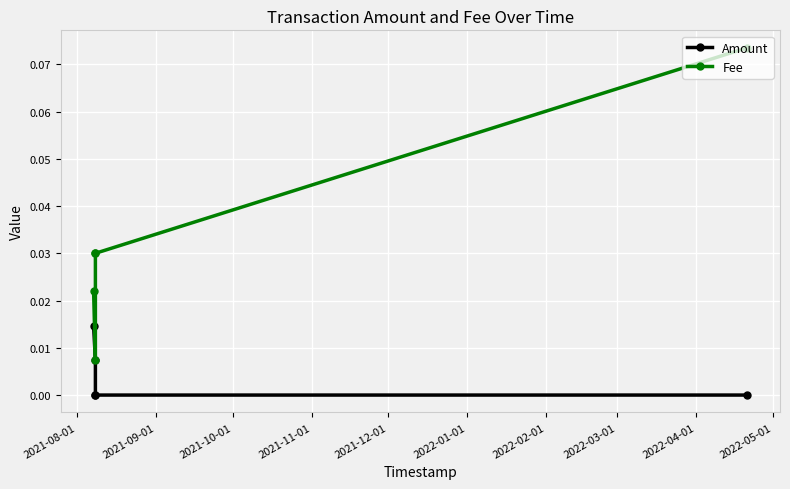

List the series in order of their overall mean, highest first.

Fee, Amount